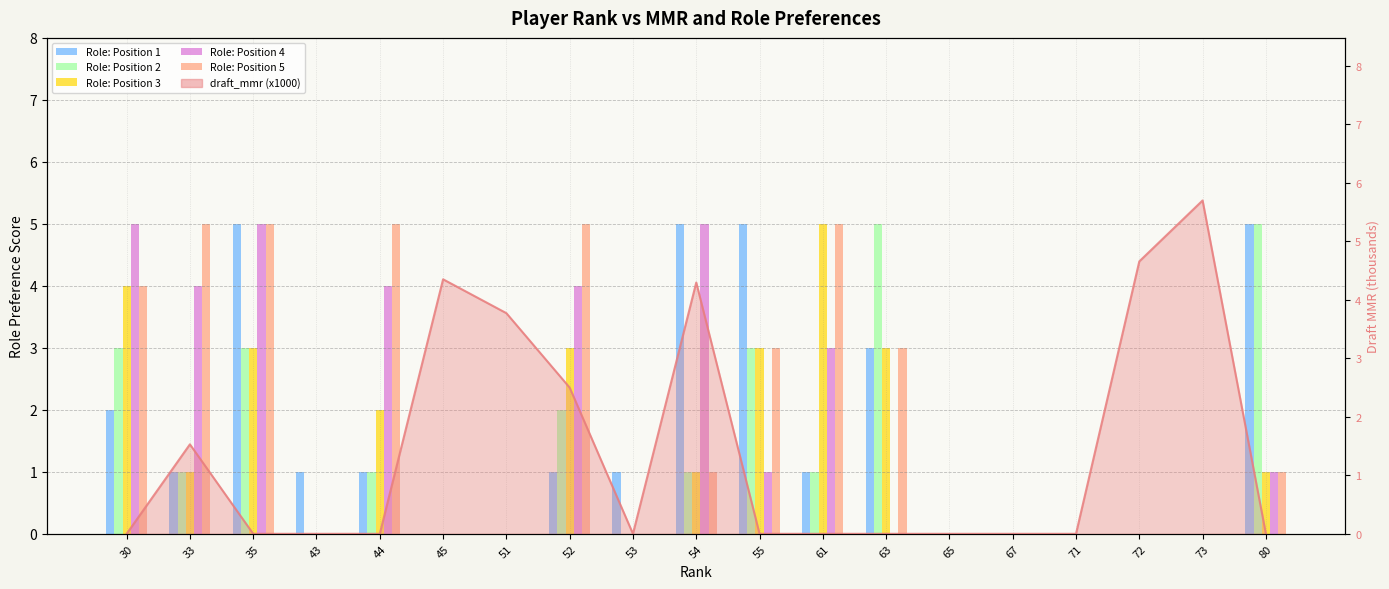

Is the value of Role: Position 5 at 63 greater than the value of Role: Position 4 at 61?

No